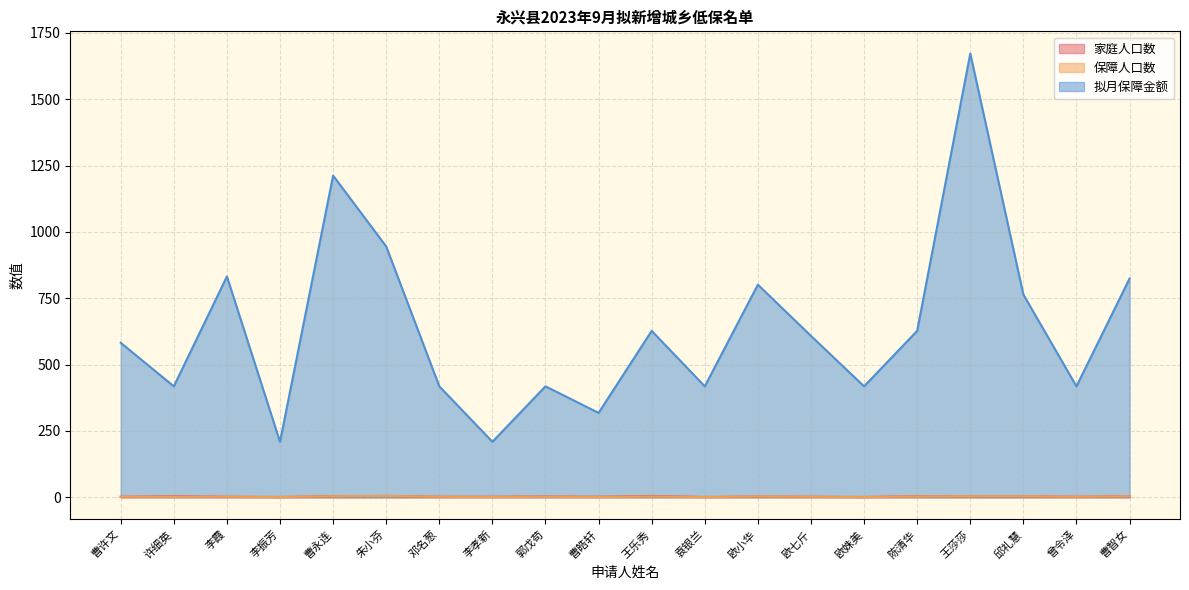

Between 李孝新 and 欧七斤, which is larger?

李孝新